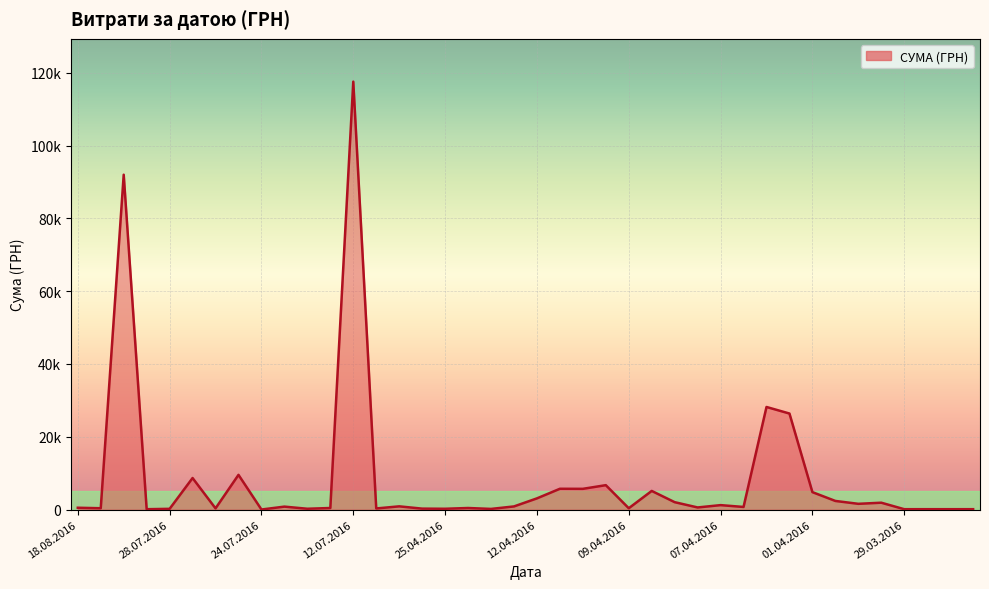

Reading left to right, transcribe all the data shown in this chart.

496.0	361.8	91998.9	97.8	199.0	8661.0	323.2	9532.1	11.2	805.0	219.0	425.8	117568.8	300.0	881.4	252.8	215.5	425.8	173.9	859.3	3071.0	5709.6	5693.4	6700.0	361.8	5116.8	2027.8	577.4	1216.6	714.6	28183.3	26381.6	4783.8	2364.0	1576.8	1881.9	97.8	100.0	97.8	100.0